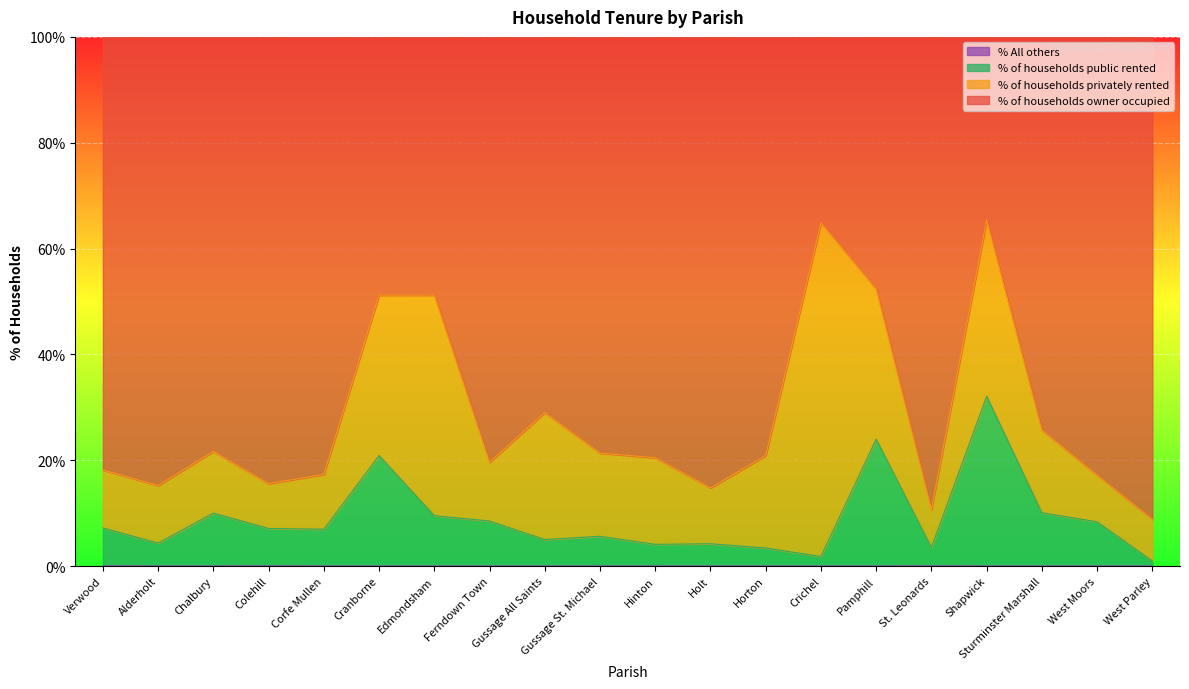

True or false: % of households public rented and % of households owner occupied intersect in this chart.

False